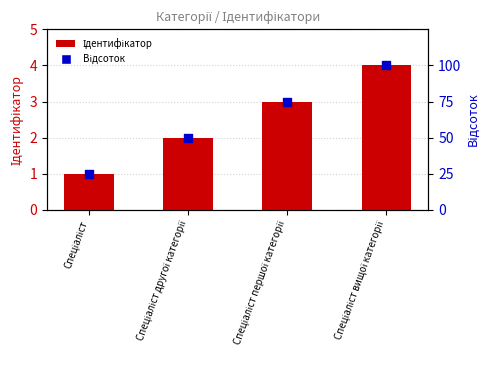

Which series has the largest total across all categories?

Відсоток